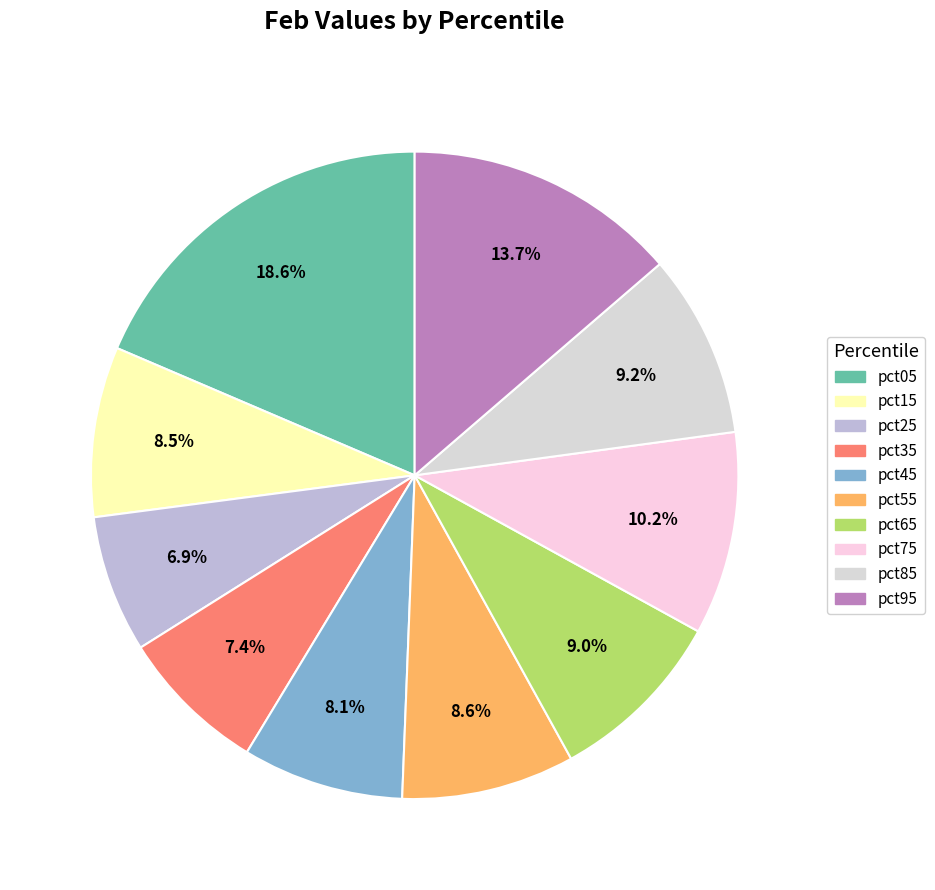

True or false: pct65 accounts for 9% of the total.

True